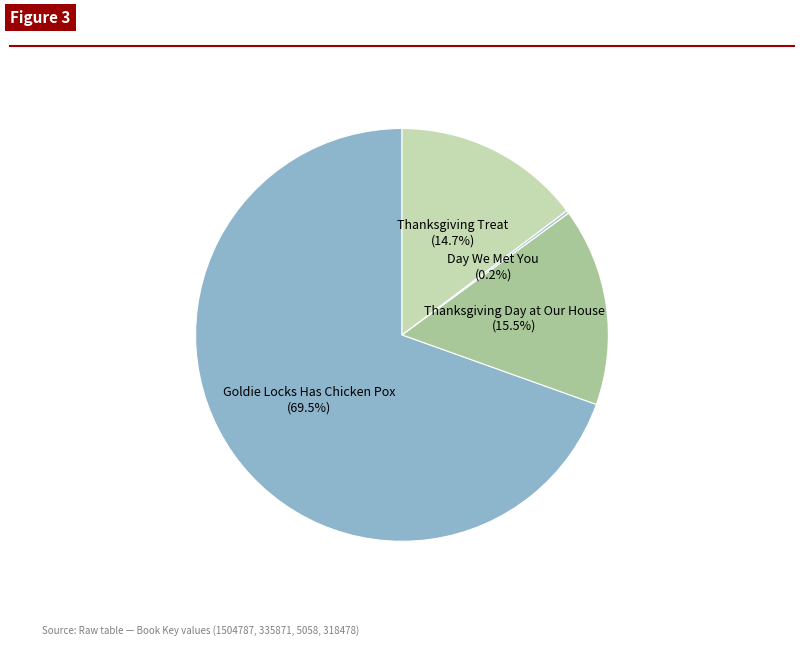

Which has a higher value, Thanksgiving Day at Our House or Goldie Locks Has Chicken Pox?

Goldie Locks Has Chicken Pox